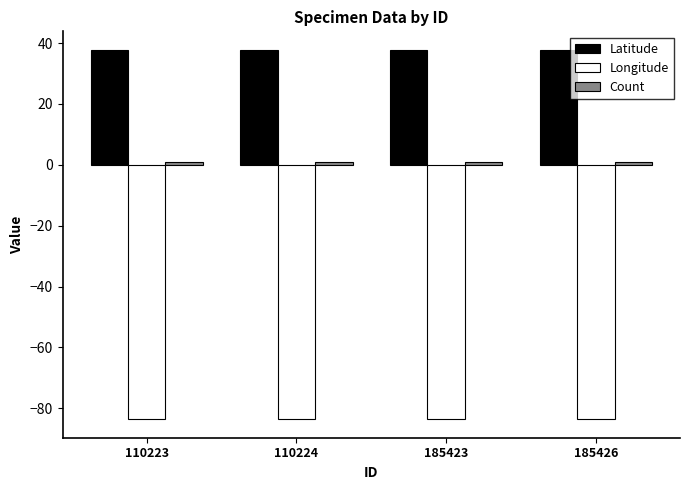

True or false: Latitude has a value of 37.8 at 110223.

True